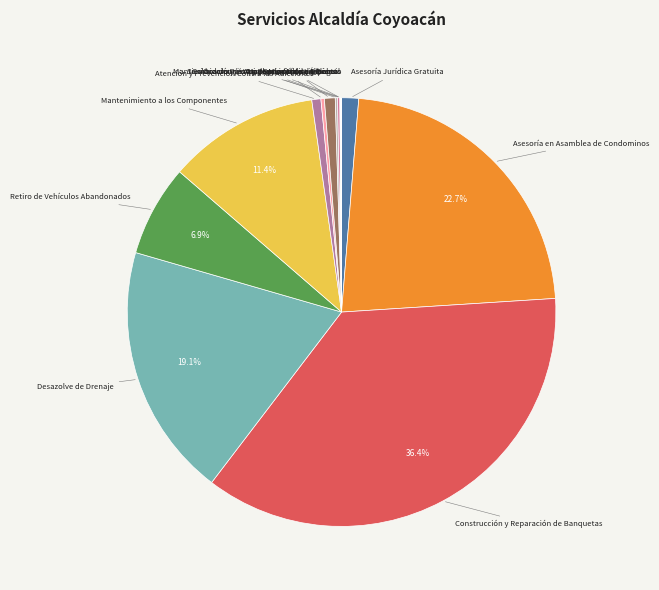

Is there any slice that represents more than half of the pie?

No